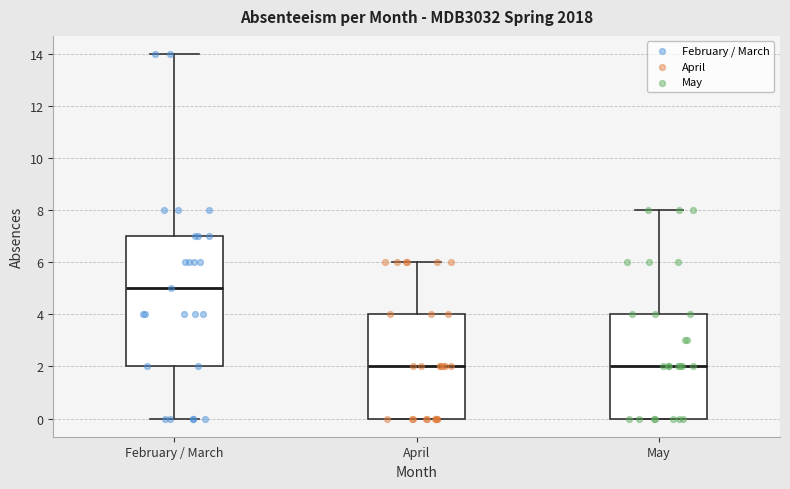

Reading left to right, read every box against the y-axis: the position of its median line, the range the box covers, and the ends of its whiskers. The values are not printed on the chart, so give them approximately, as read against the axis.

February / March: median 5, box 2 to 7, whiskers 0 to 14
April: median 2, box 0 to 4, whiskers 0 to 6
May: median 2, box 0 to 4, whiskers 0 to 8